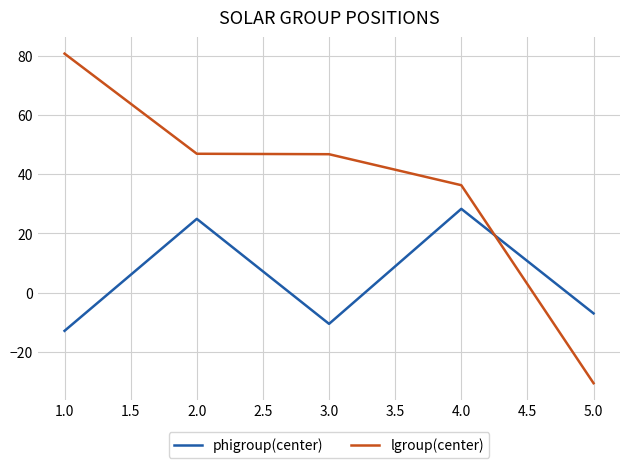

What is the difference between the lgroup(center) values at 1.0 and 2.0?

33.8